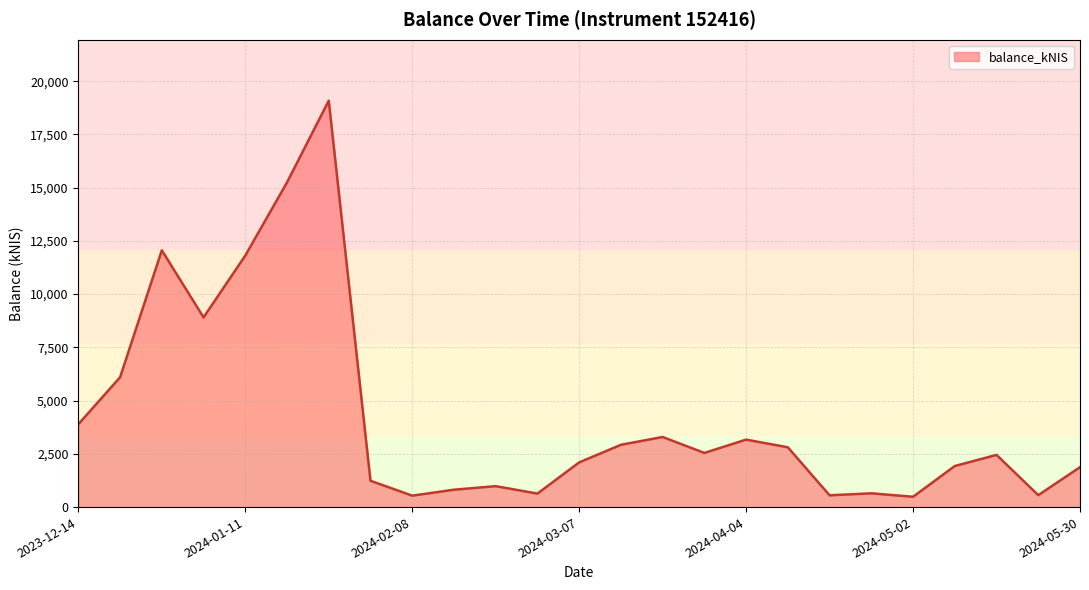

What is the greatest value displayed?

19084.2